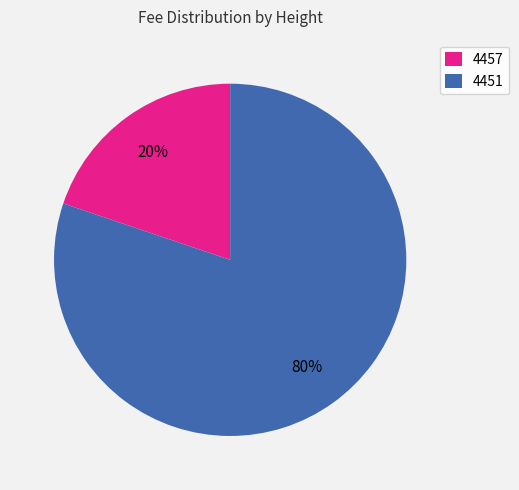

Do 4457 and 4451 together represent more than half of the pie?

Yes